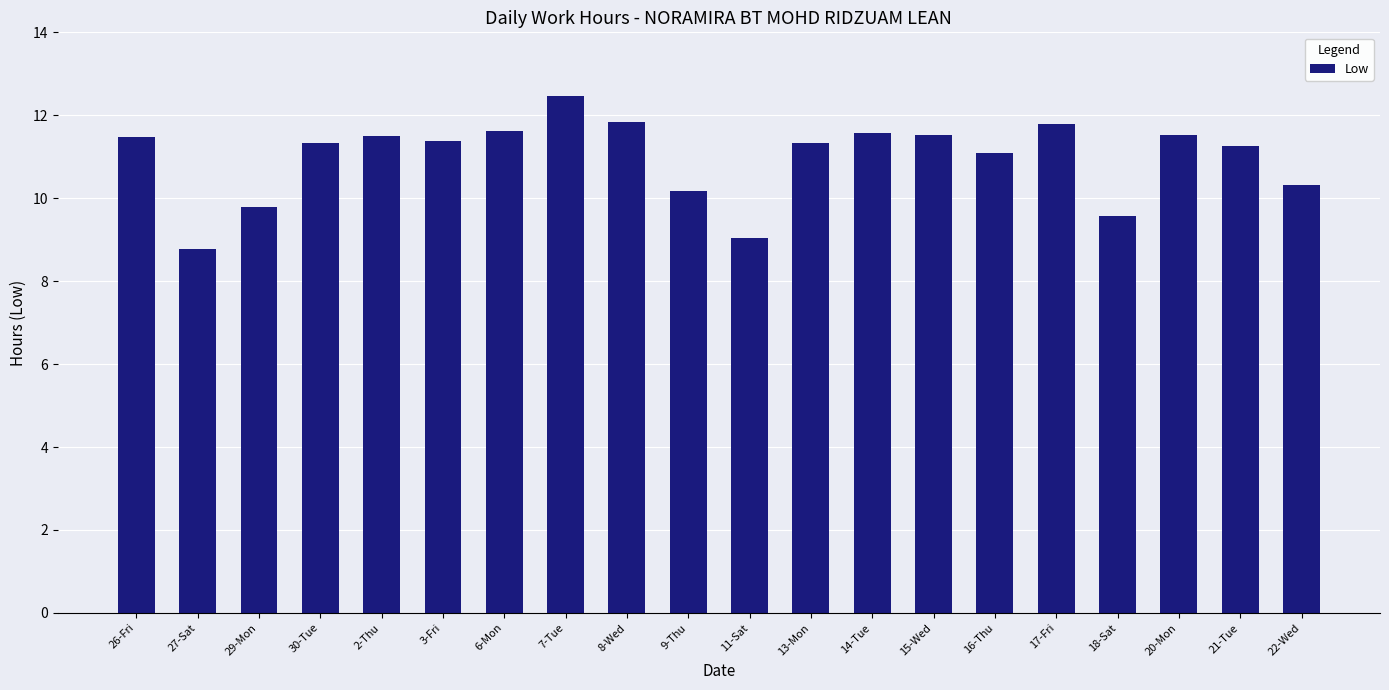

Is it true that the value at 30-Tue is 16.8?

False